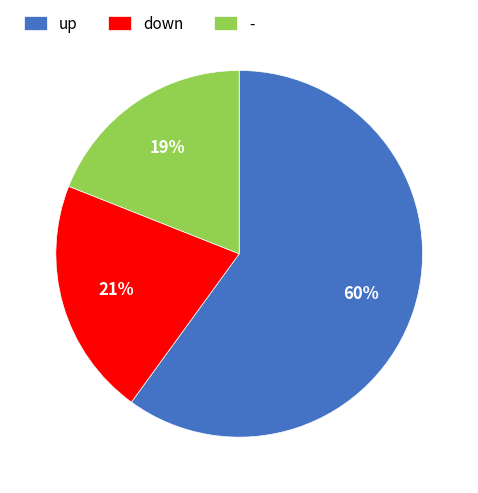

To the nearest percent, what percentage of the pie is up?

60%